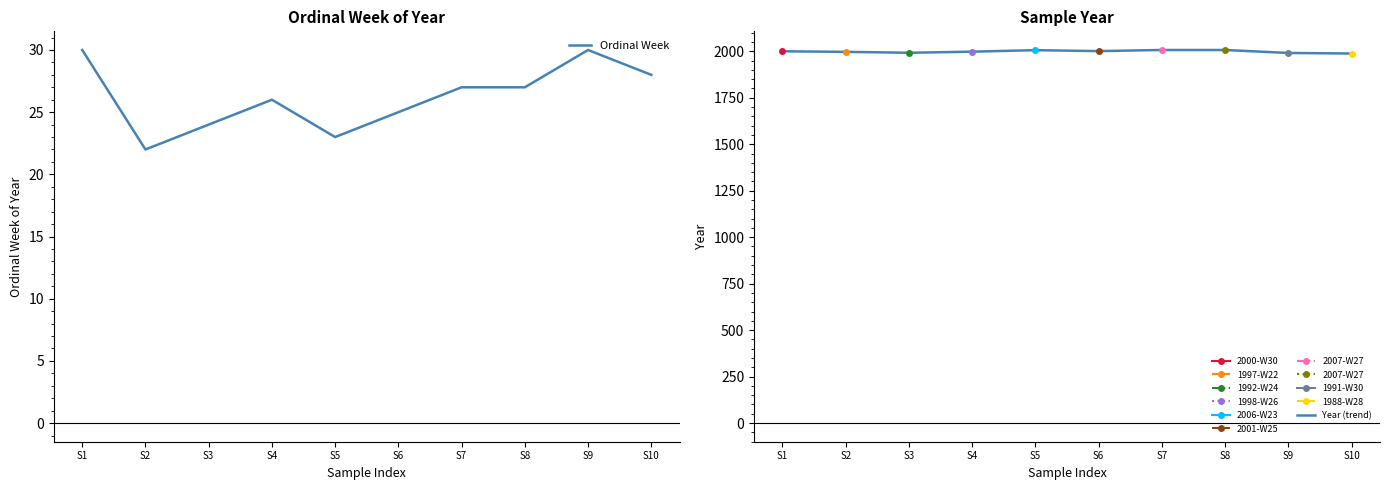

List the series in order of their peak value, highest first.

Year (trend), Ordinal Week